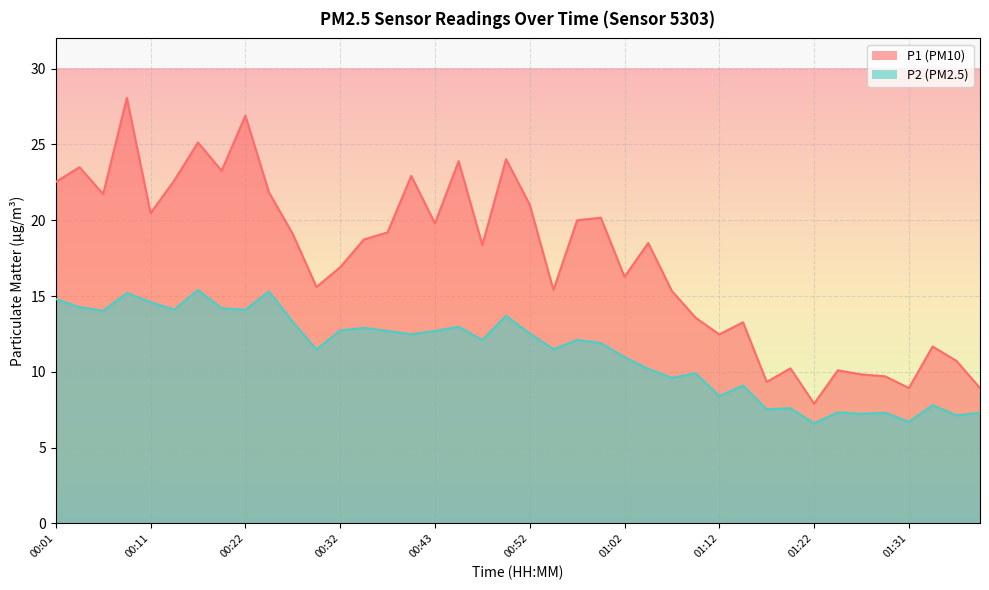

What position from the right is 00:22?

32